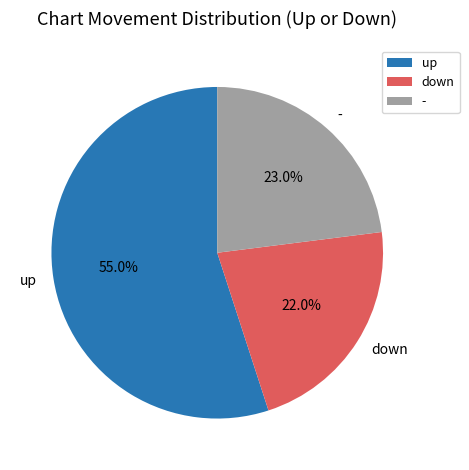

Between down and -, which is larger?

-